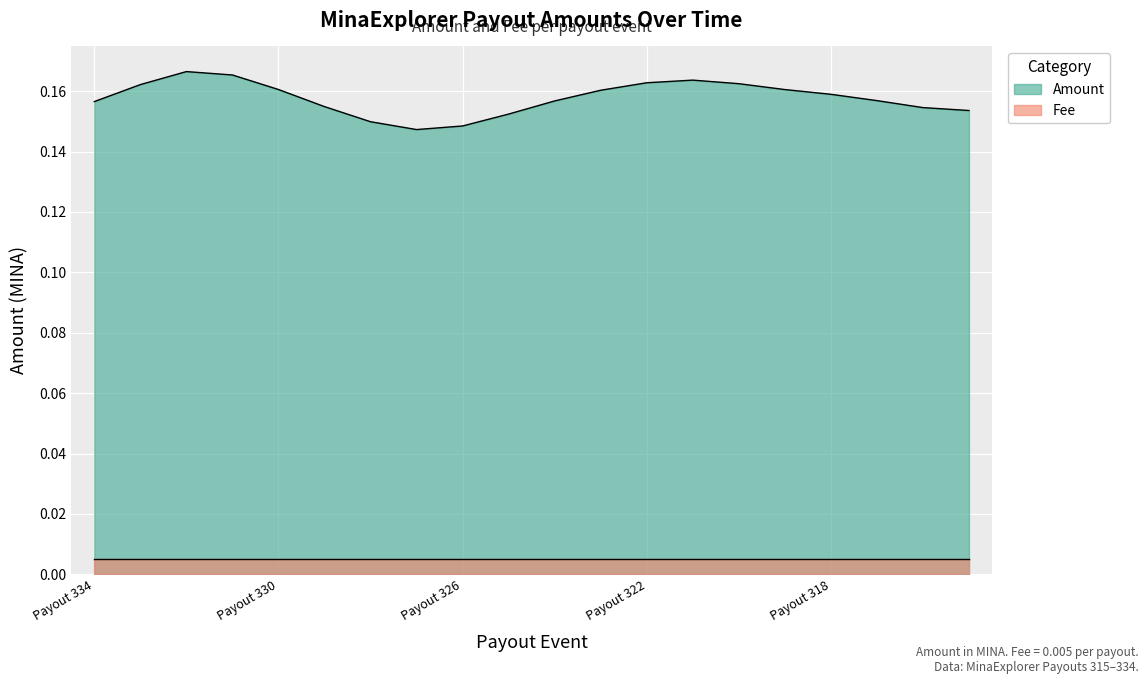

Which series changed the most between Payout 322 and Payout 320?

Amount